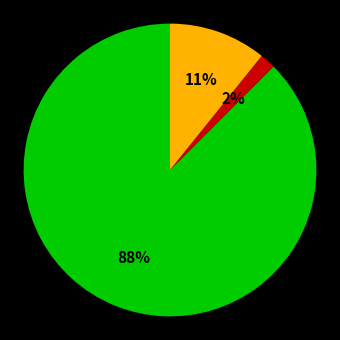

How many slices are in this pie chart?

3